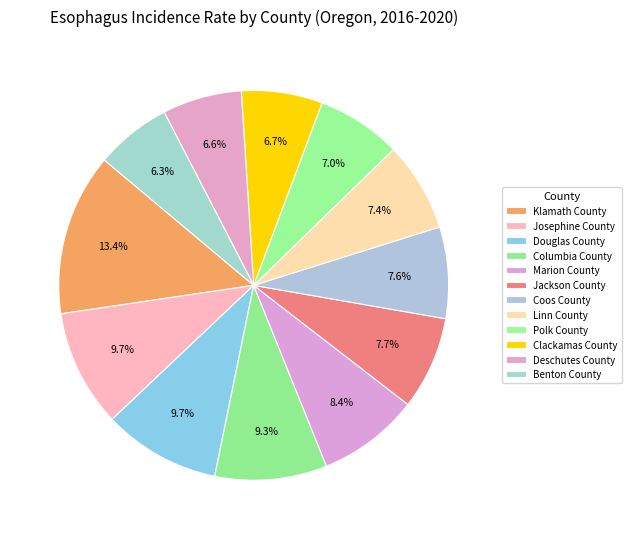

How many segments does this pie chart have?

12